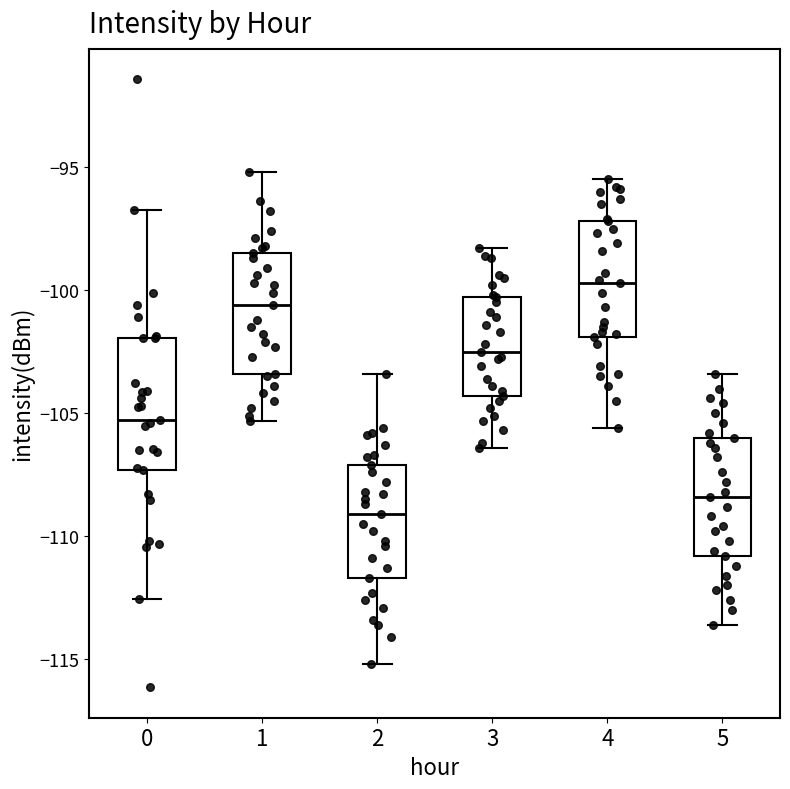

Reading left to right, transcribe this box plot: for each box, give where its median line is, the range the box spans, and where its two whiskers end, as read against the y-axis. The values are not printed on the chart, so give them approximately, as read against the axis.

0: median -105.5, box -107.5 to -102.0, whiskers -112.5 to -96.5
1: median -100.5, box -103.5 to -98.5, whiskers -105.5 to -95.0
2: median -109.0, box -111.5 to -107.0, whiskers -115.0 to -103.5
3: median -102.5, box -104.5 to -100.5, whiskers -106.5 to -98.5
4: median -99.5, box -102.0 to -97.0, whiskers -105.5 to -95.5
5: median -108.5, box -111.0 to -106.0, whiskers -113.5 to -103.5